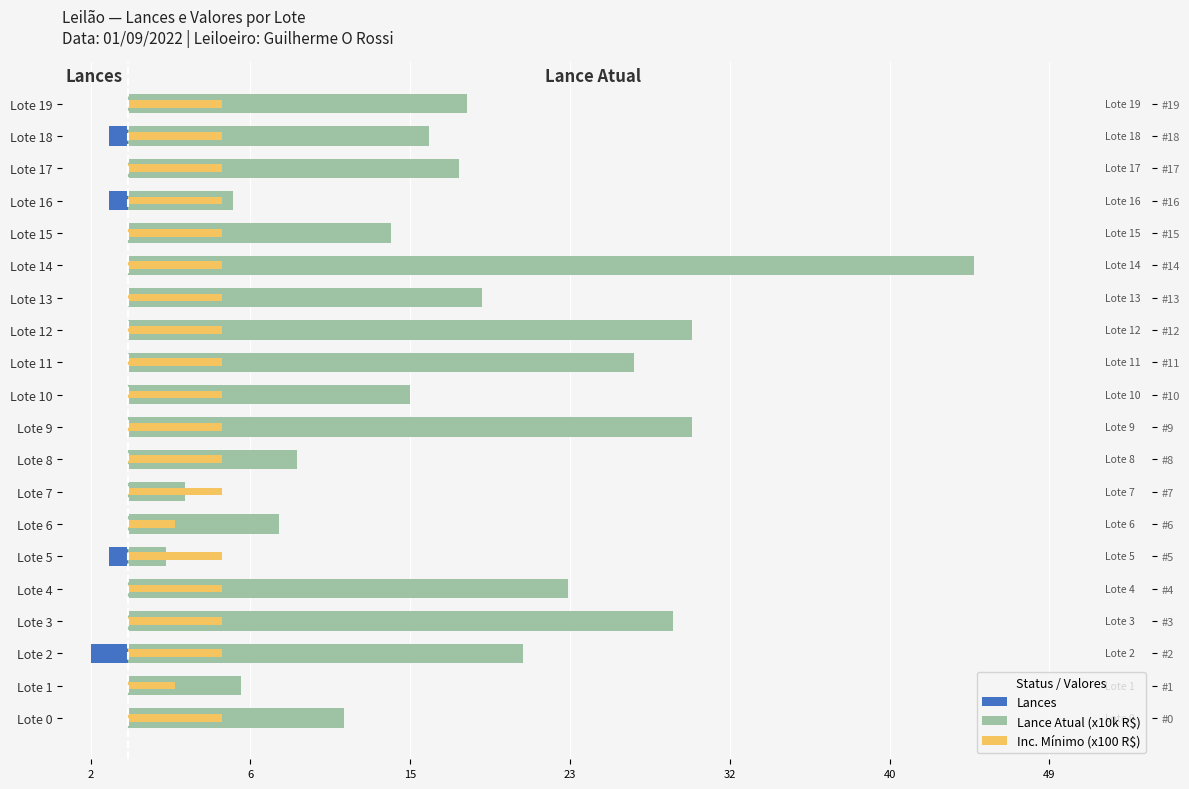

Where is Inc. Mínimo (x100 R$) nearest to the value 3?

Lote 1